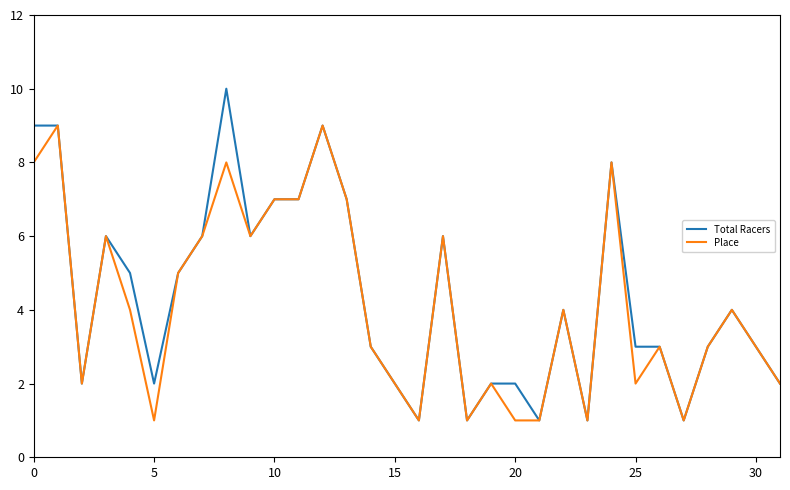

Which series has the widest spread of values?

Total Racers